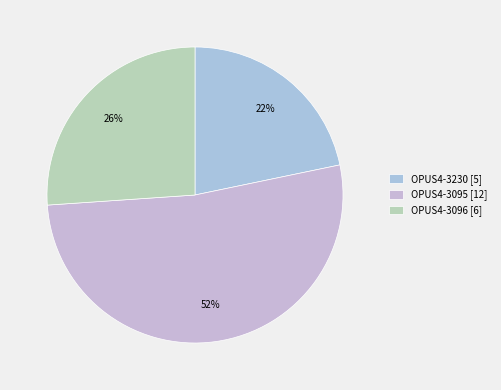

Rank the categories by value from highest to lowest.

OPUS4-3095, OPUS4-3096, OPUS4-3230